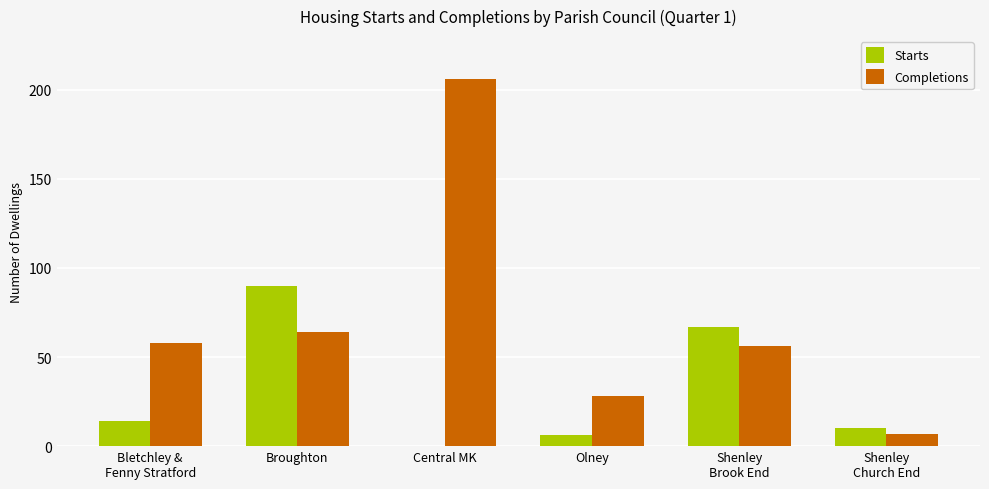

What is the sum of the Starts values at Central MK and Bletchley &
Fenny Stratford?

14